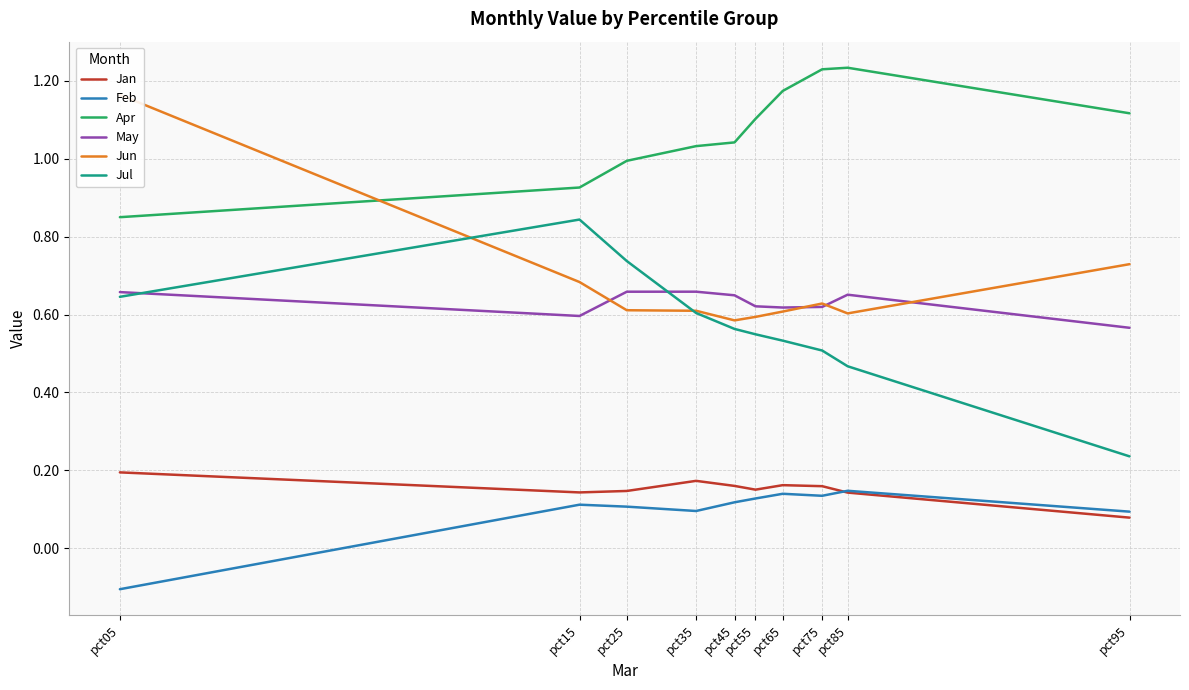

How many Jan values are between 0 and 1?

10